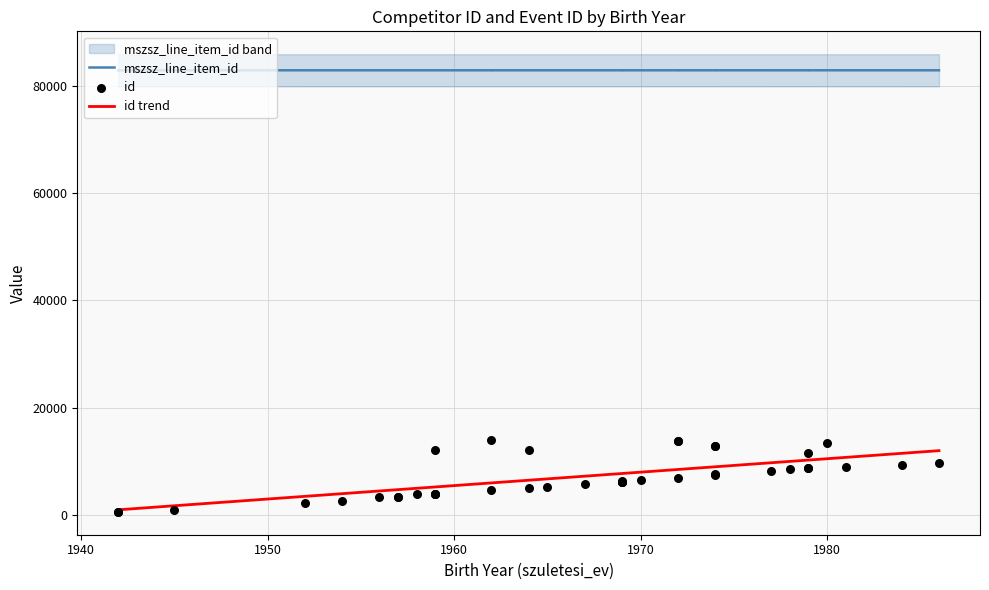

At which category is the sum across all series the highest?

1962